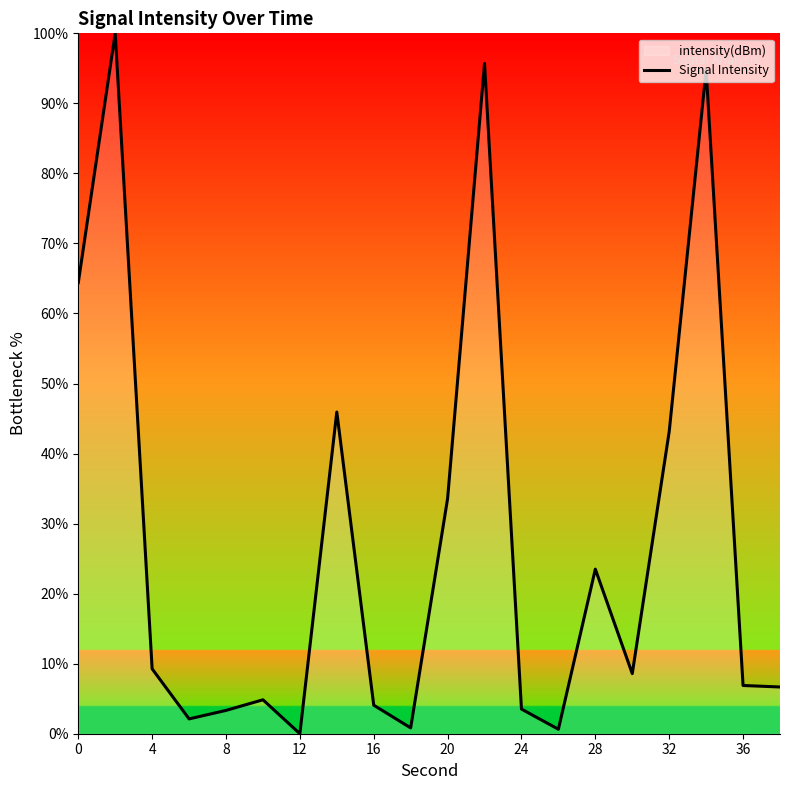

What is the ratio of the value at 12 to the value at 32?

0.0